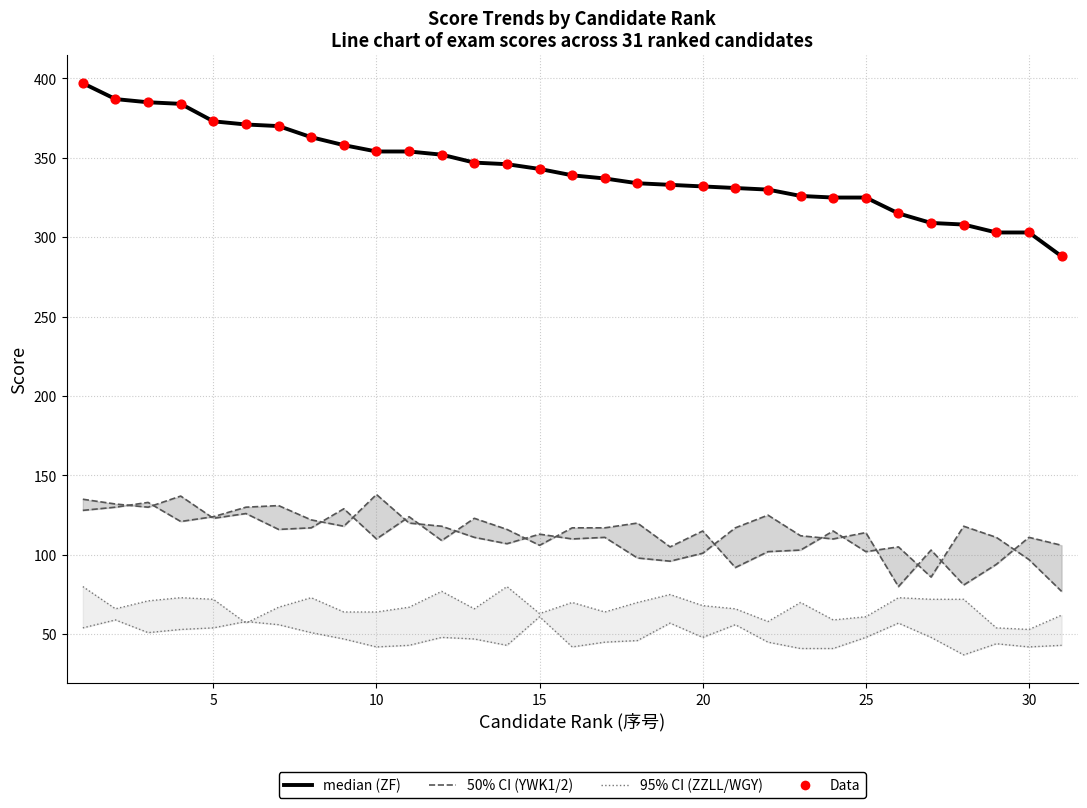

At how many categories does at least one series exceed 41?

31